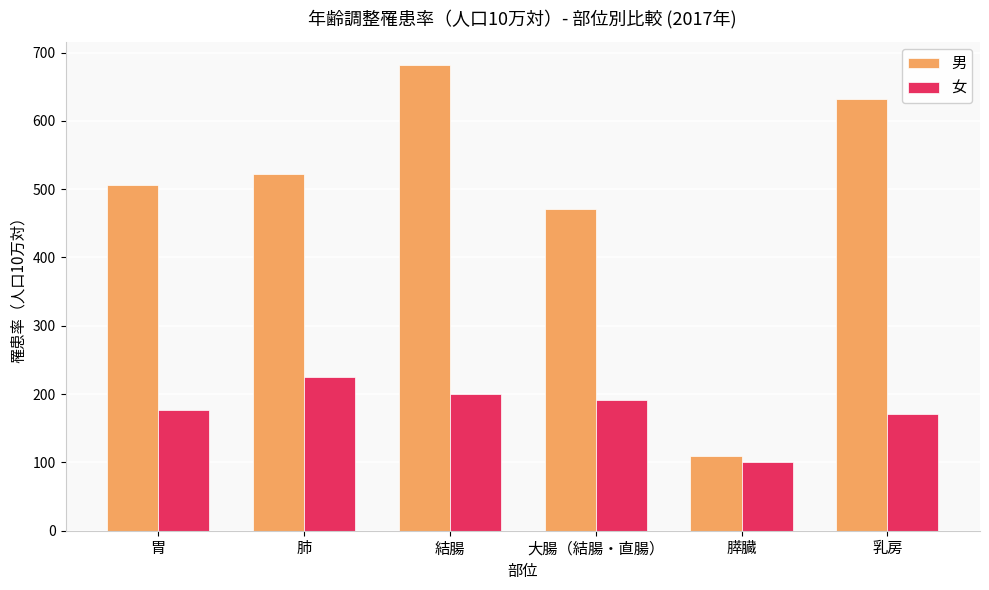

How many groups of bars are there?

6